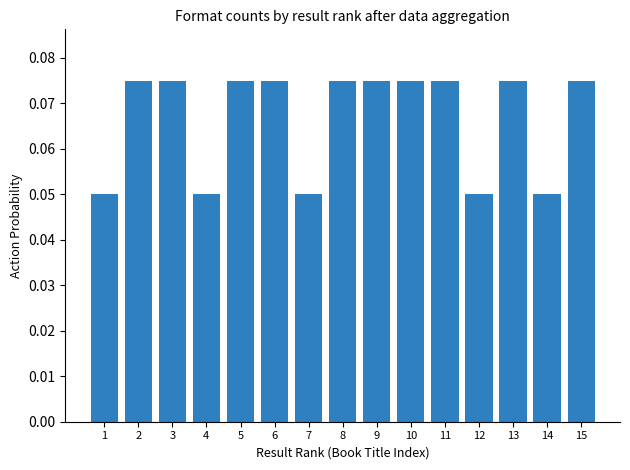

Is it true that the value at 11 is 0.0?

False